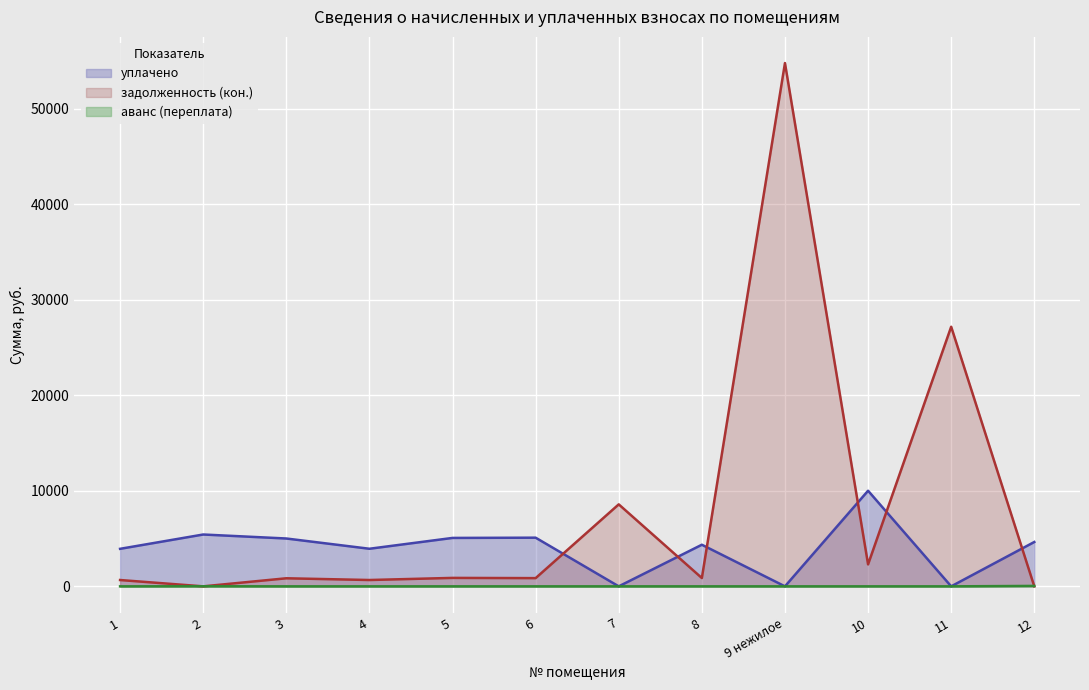

What is the total value across all series at 3?

5852.2